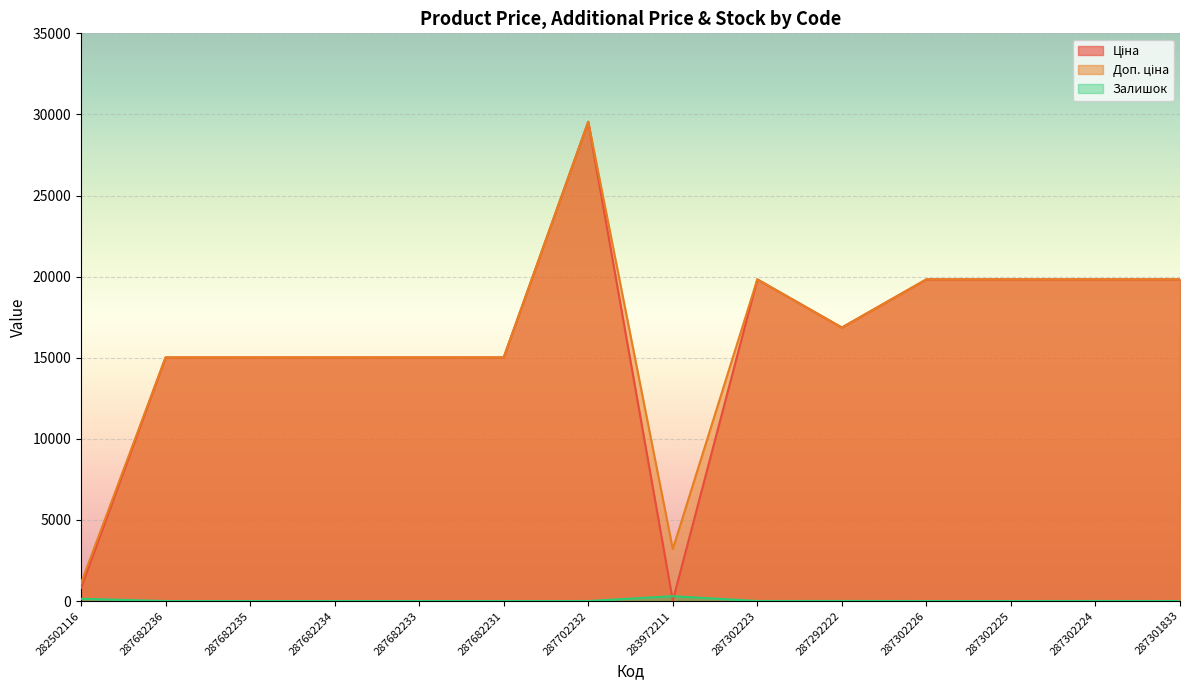

How many intersections are there between Залишок and Ціна?

2